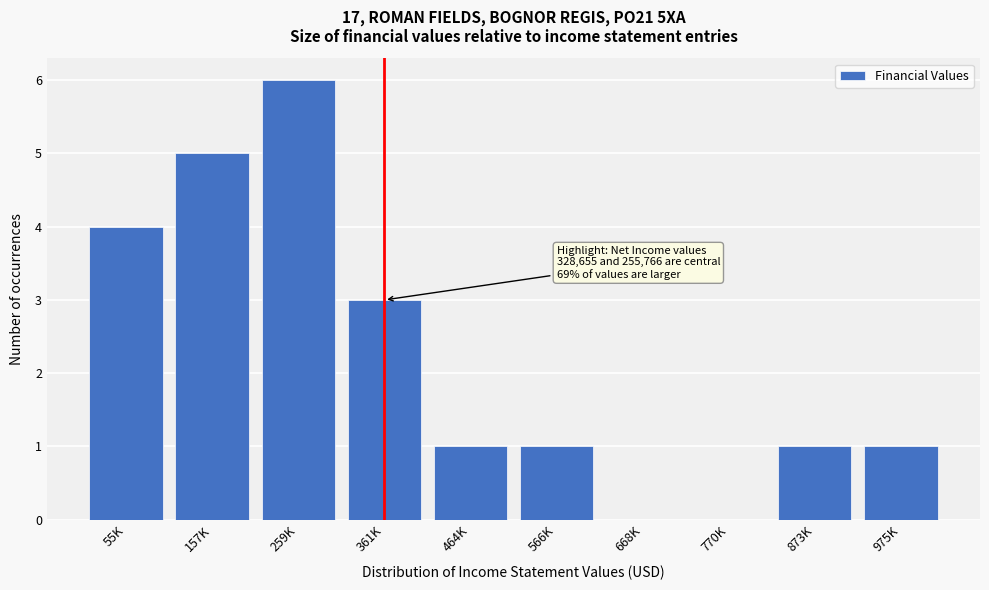

Reading right to left, what are all the values shown in this chart?

975K=1	873K=1	770K=0	668K=0	566K=1	464K=1	361K=3	259K=6	157K=5	55K=4